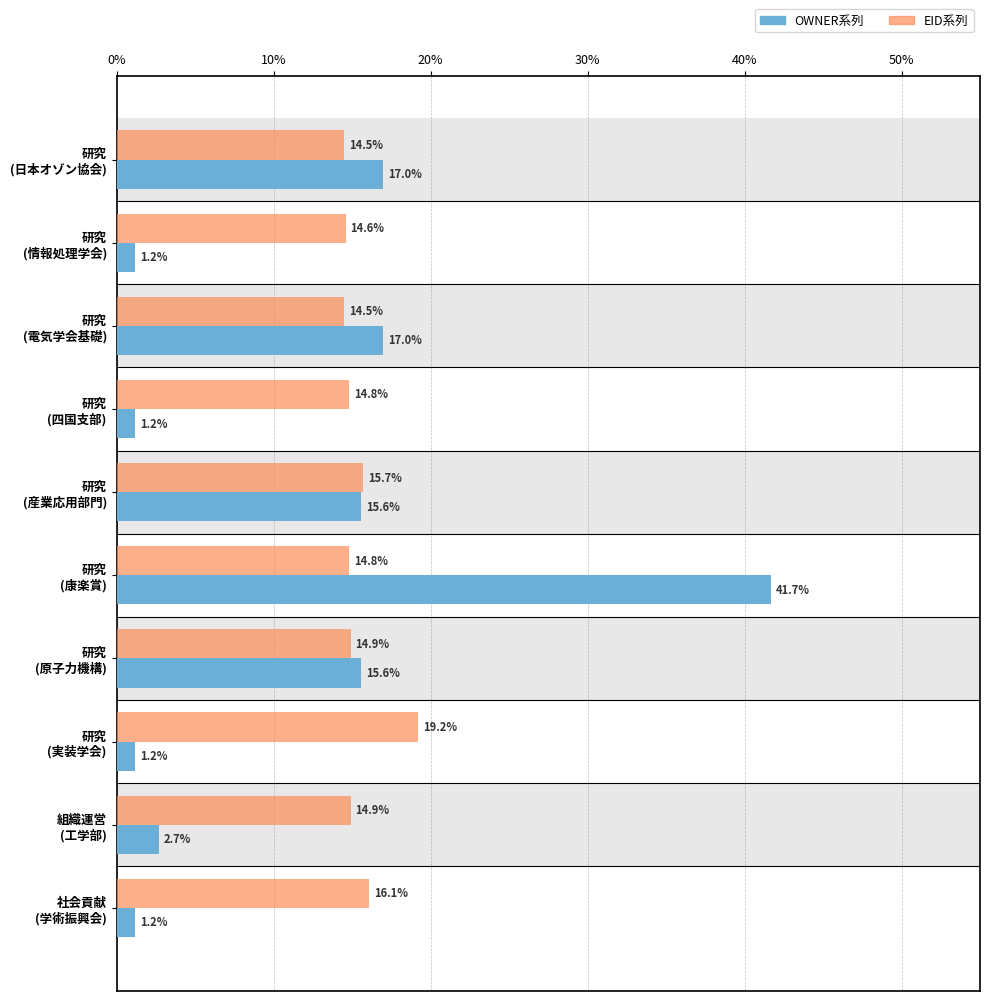

List the series in order of their overall mean, highest first.

EID系列, OWNER系列